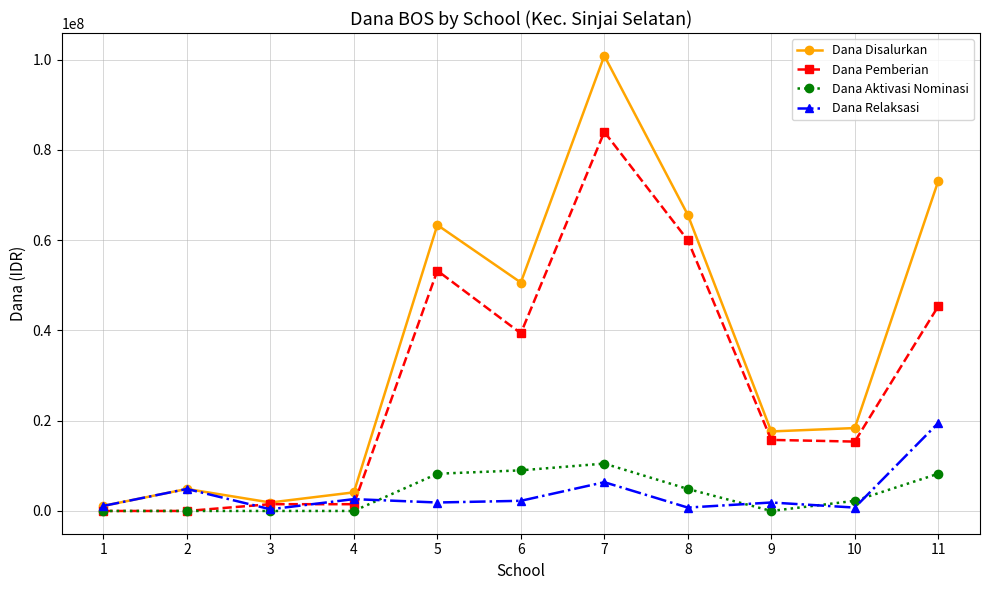

Rank the series at 11 from lowest to highest value.

Dana Aktivasi Nominasi, Dana Relaksasi, Dana Pemberian, Dana Disalurkan